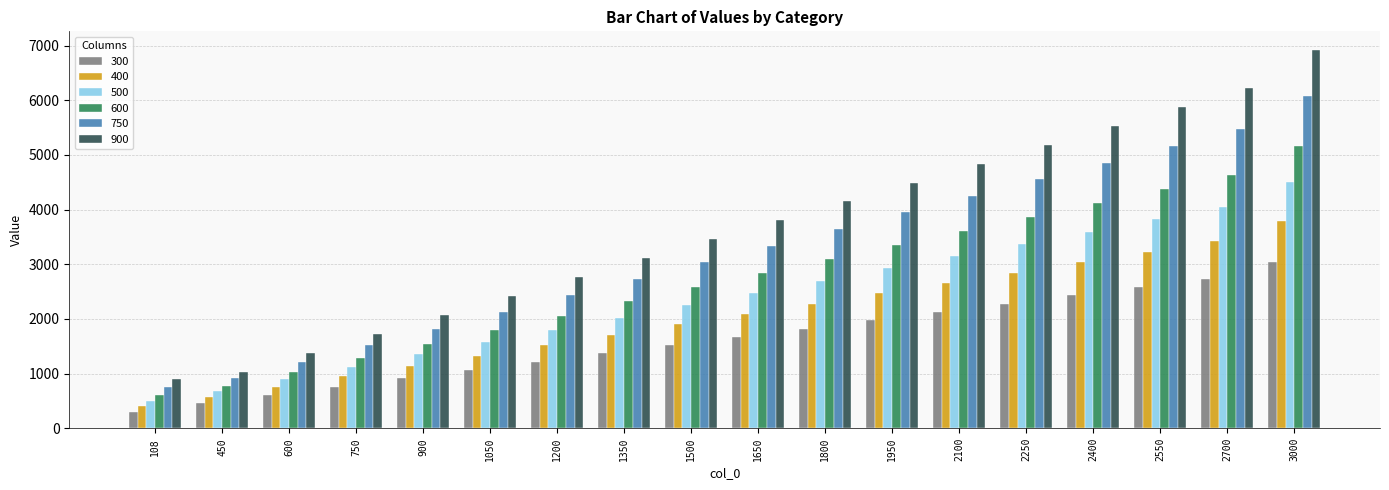

What is the sum of all 600 values?

49049